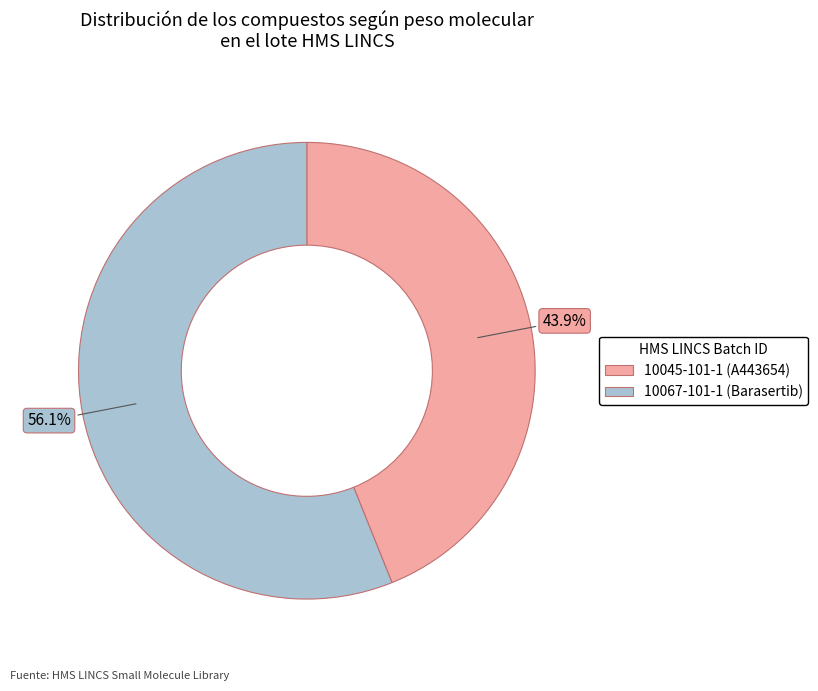

Approximately how many times larger is the value at 10067-101-1 compared to 10045-101-1?

1.3